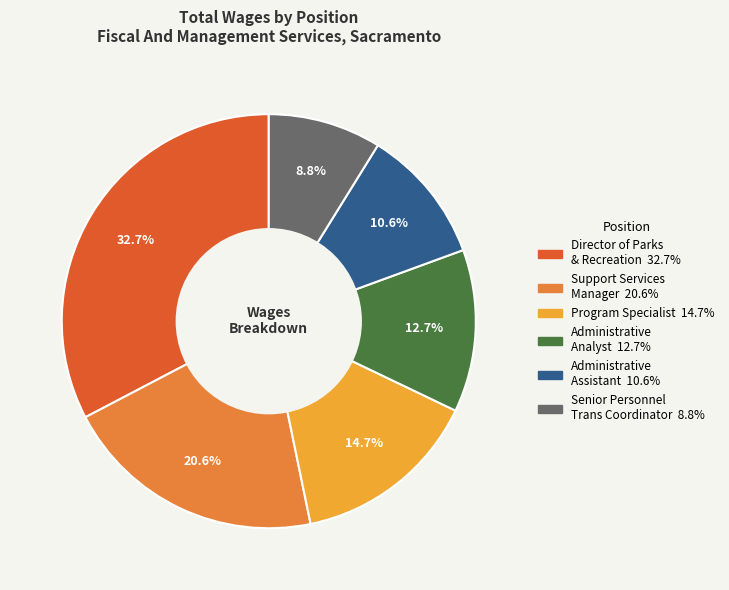

The Administrative Analyst slice represents 1% of the pie. True or false?

False